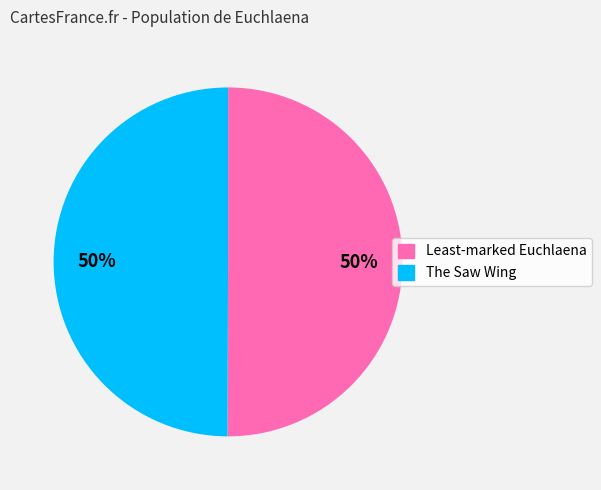

What percentage is the The Saw Wing slice, to the nearest percent?

50%